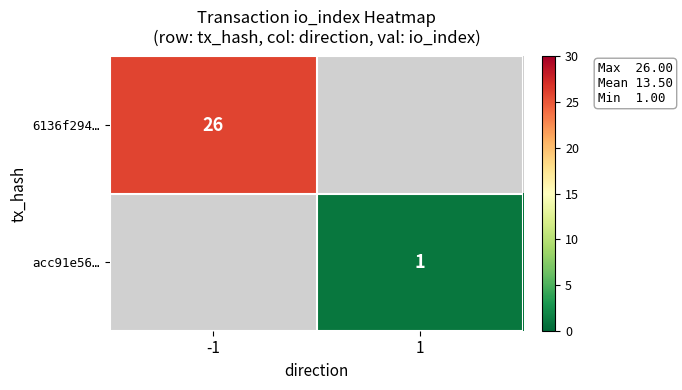

True or false: 6136f294… has a value of 26 at -1.

True